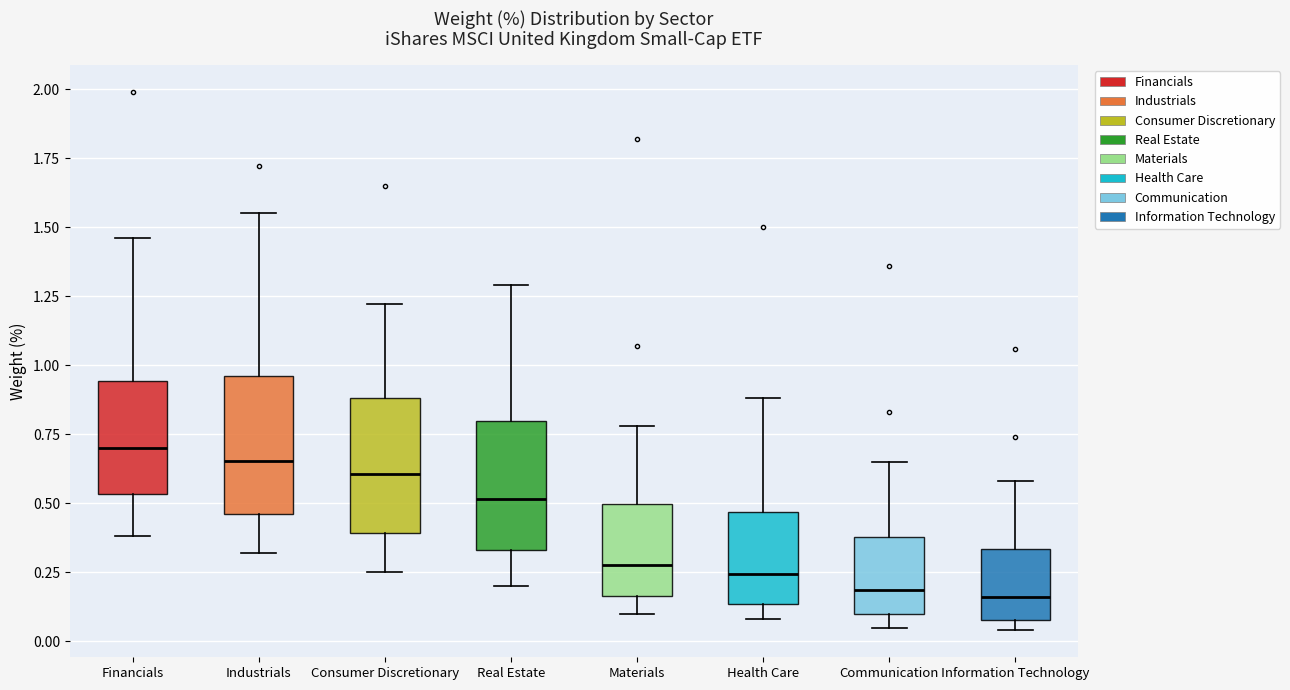

Where is the lower edge of the box for Consumer Discretionary on the y-axis? The values are not printed on the chart, so give them approximately, as read against the axis.

0.40